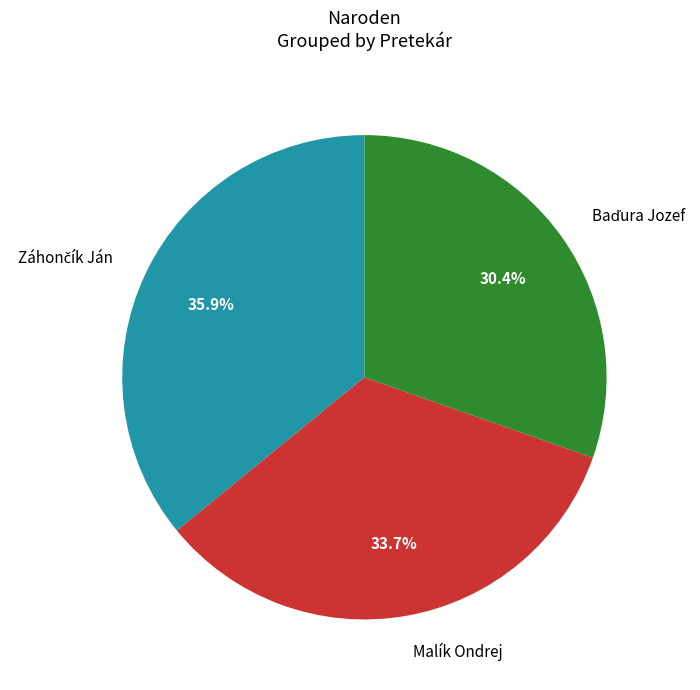

How many segments does this pie chart have?

3